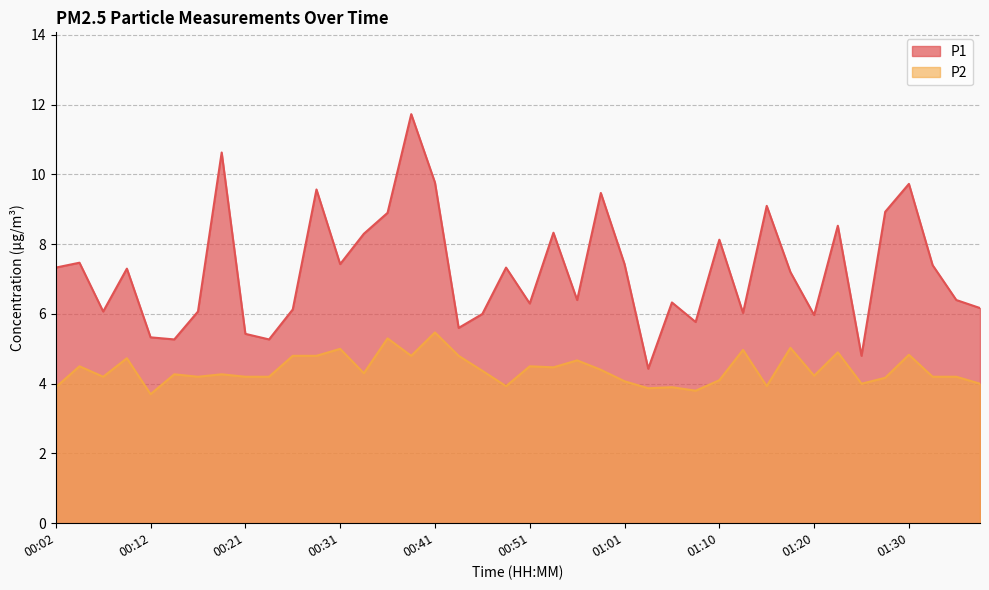

True or false: P1 and P2 intersect in this chart.

False